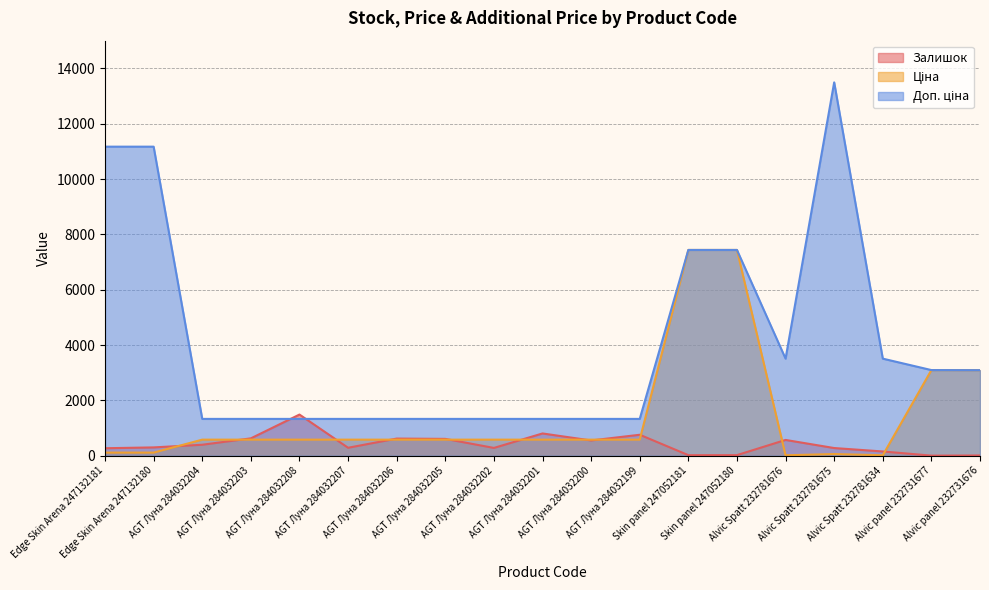

True or false: Залишок and Ціна cross at least once.

True